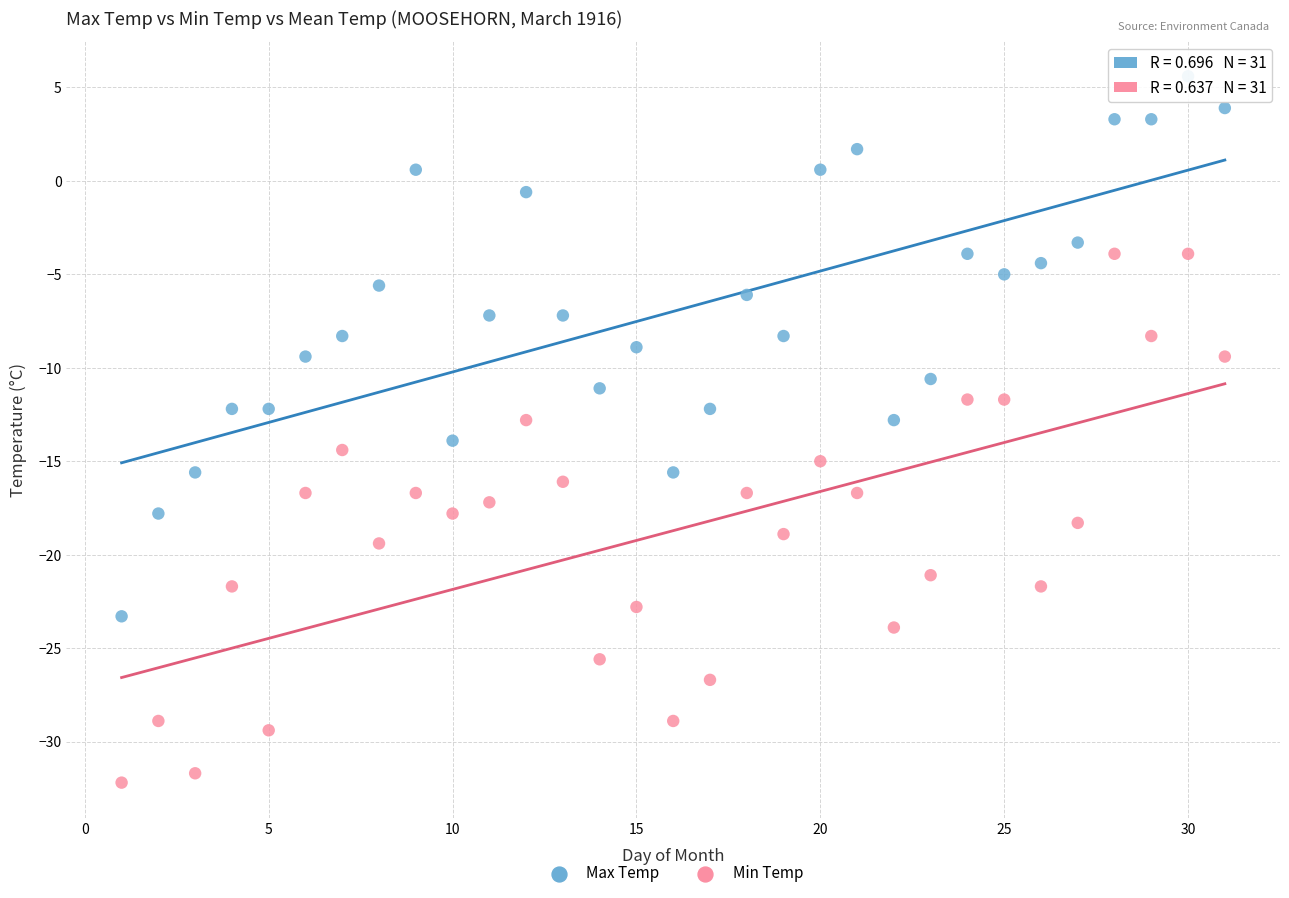

Which series reaches the maximum Y coordinate?

Max Temp